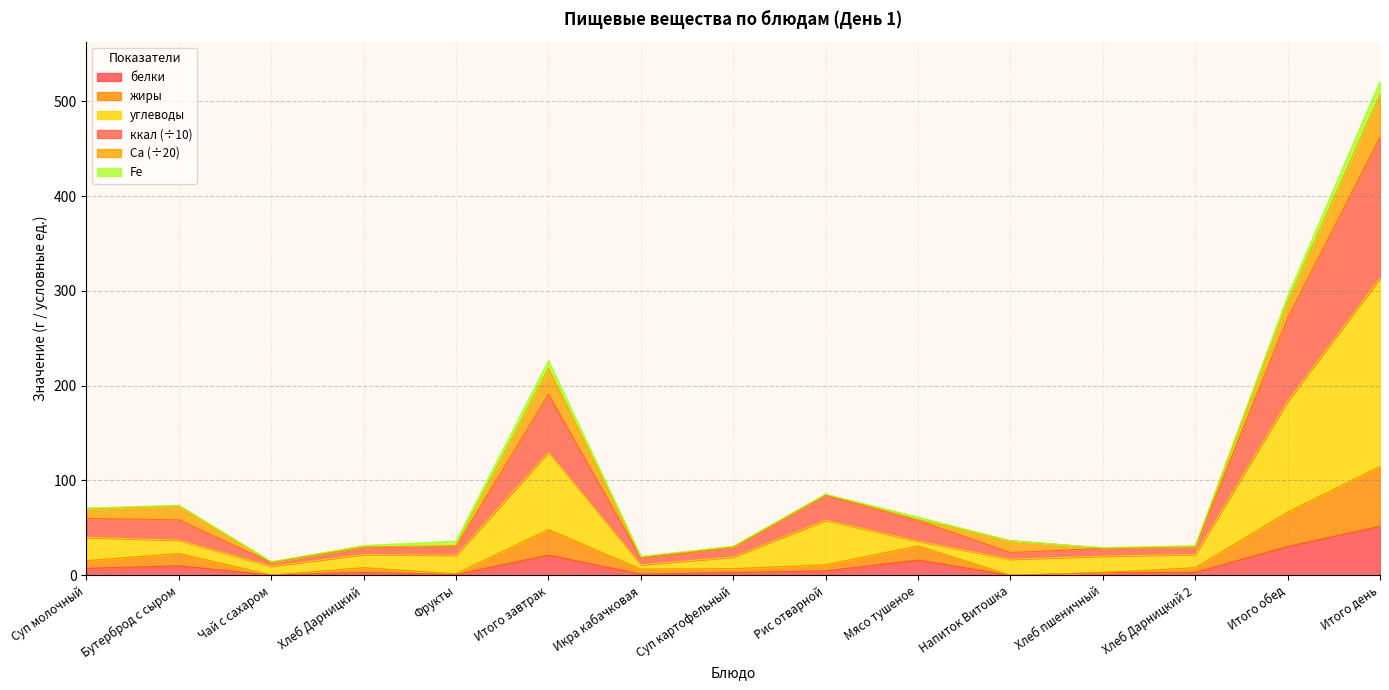

In белки, how many points are lower than both neighbors (excluding endpoints)?

4